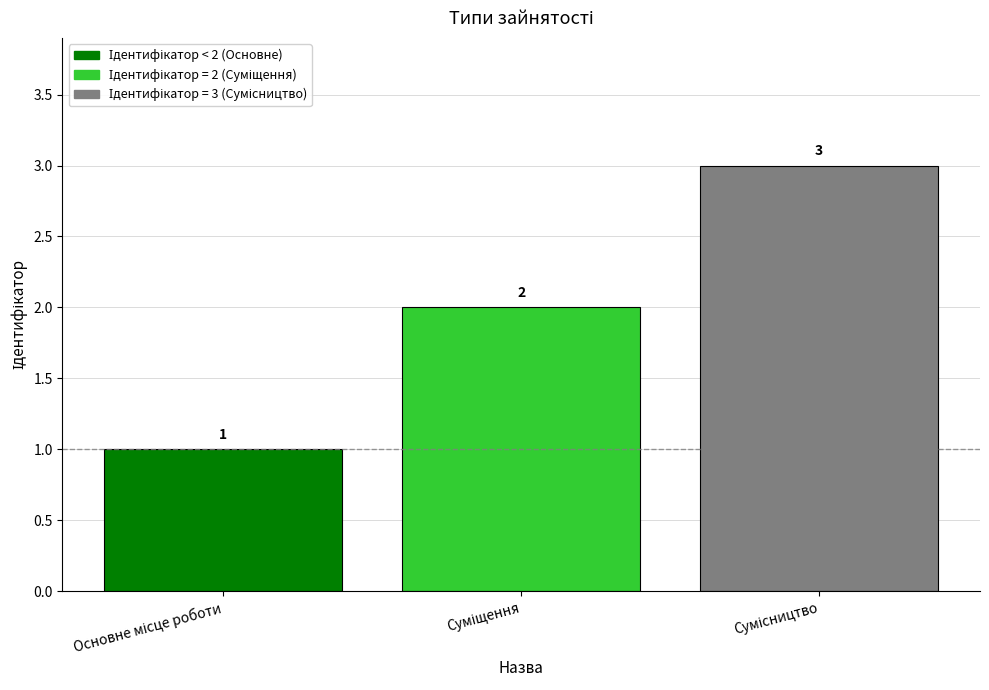

What is the sum of all values?

6